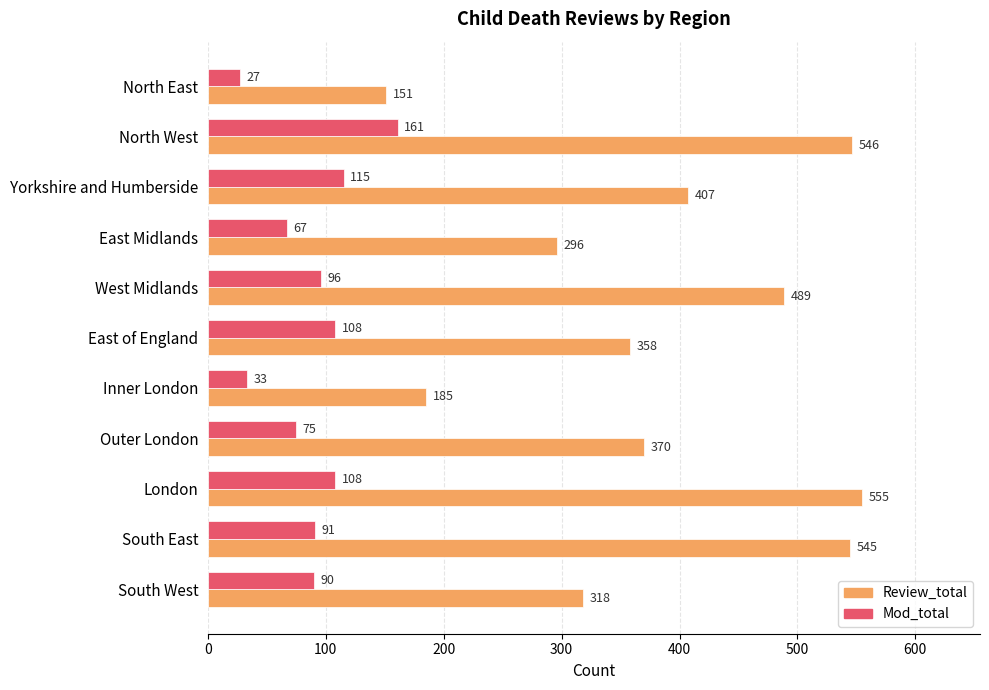

What is the sum of the Review_total values at North West and South East?

1091